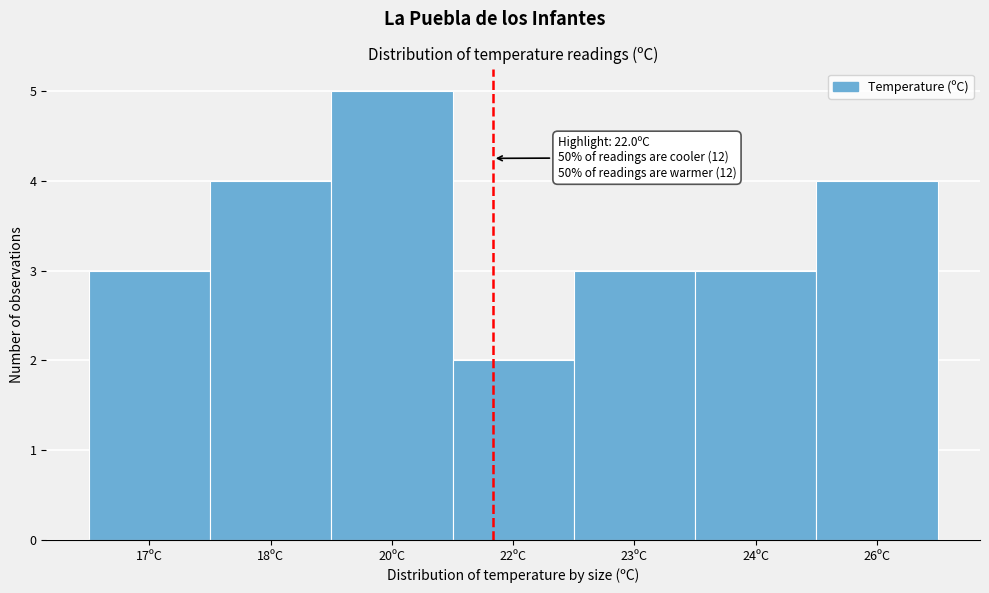

Reading right to left, what are all the values shown in this chart?

26ºC=4	24ºC=3	23ºC=3	22ºC=2	20ºC=5	18ºC=4	17ºC=3